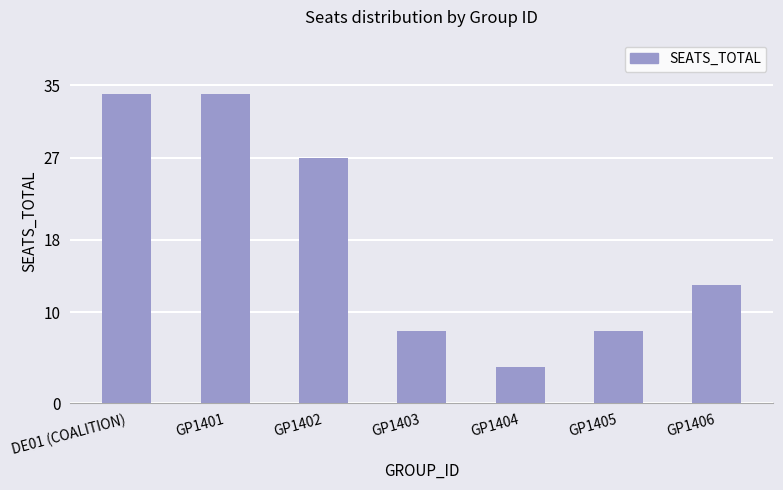

Reading left to right, list all the values displayed in this chart.

DE01 (COALITION)=34	GP1401=34	GP1402=27	GP1403=8	GP1404=4	GP1405=8	GP1406=13